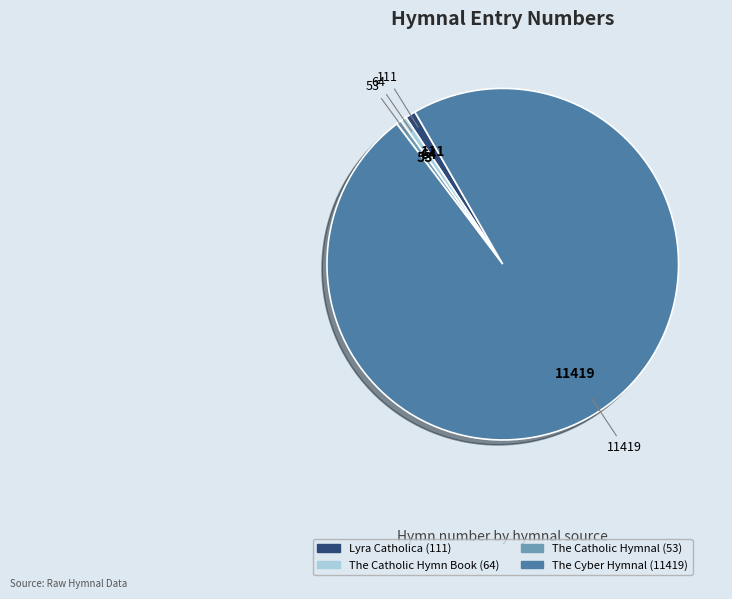

True or false: The Cyber Hymnal accounts for 98% of the total.

True